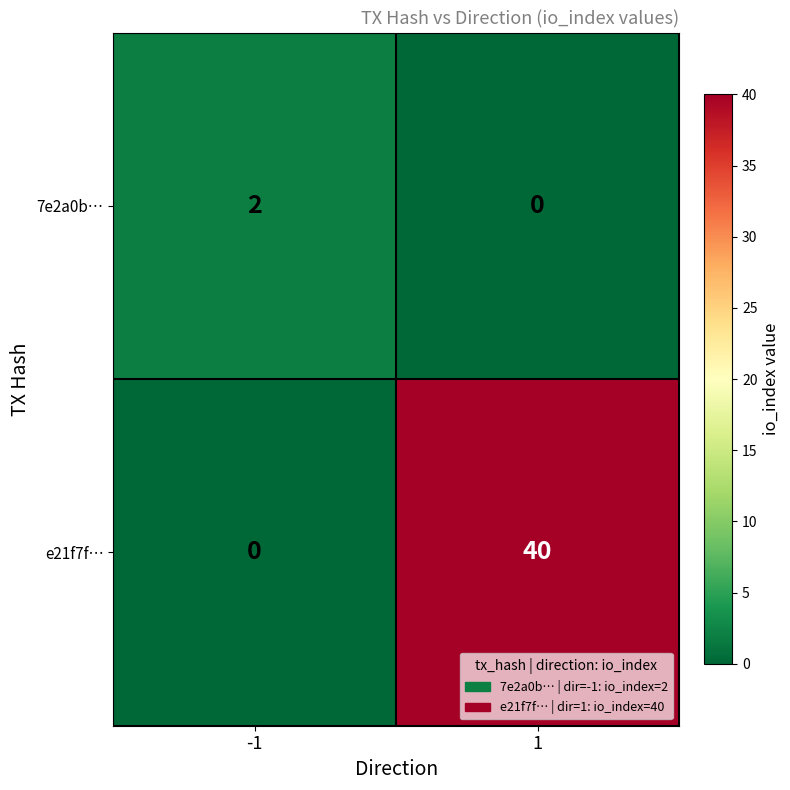

At which category is the sum across all series the highest?

1